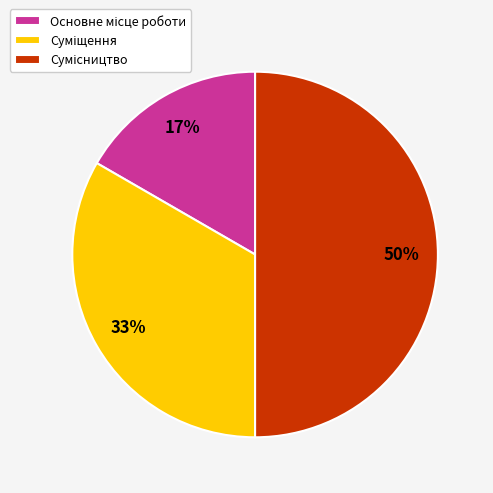

To the nearest percent, what is the average slice percentage?

33%